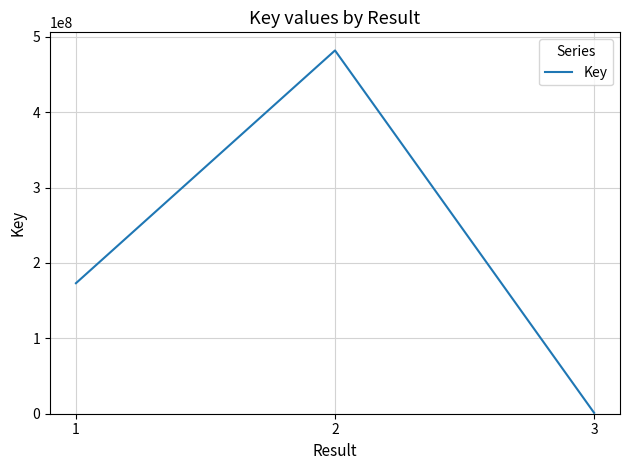

Which label corresponds to the smallest value in the chart?

3